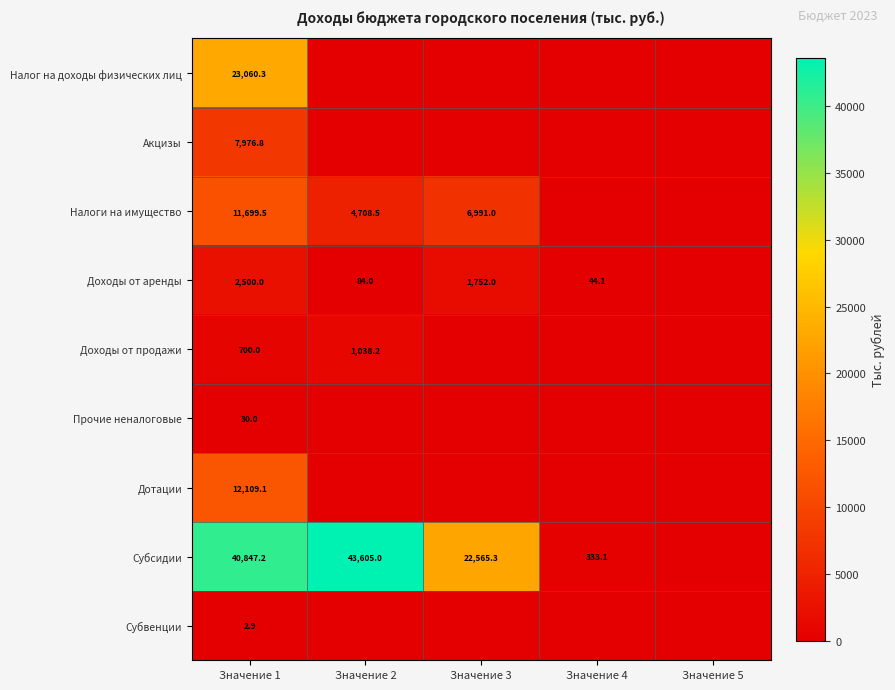

What is the total value across all series at Значение 1?

98925.8